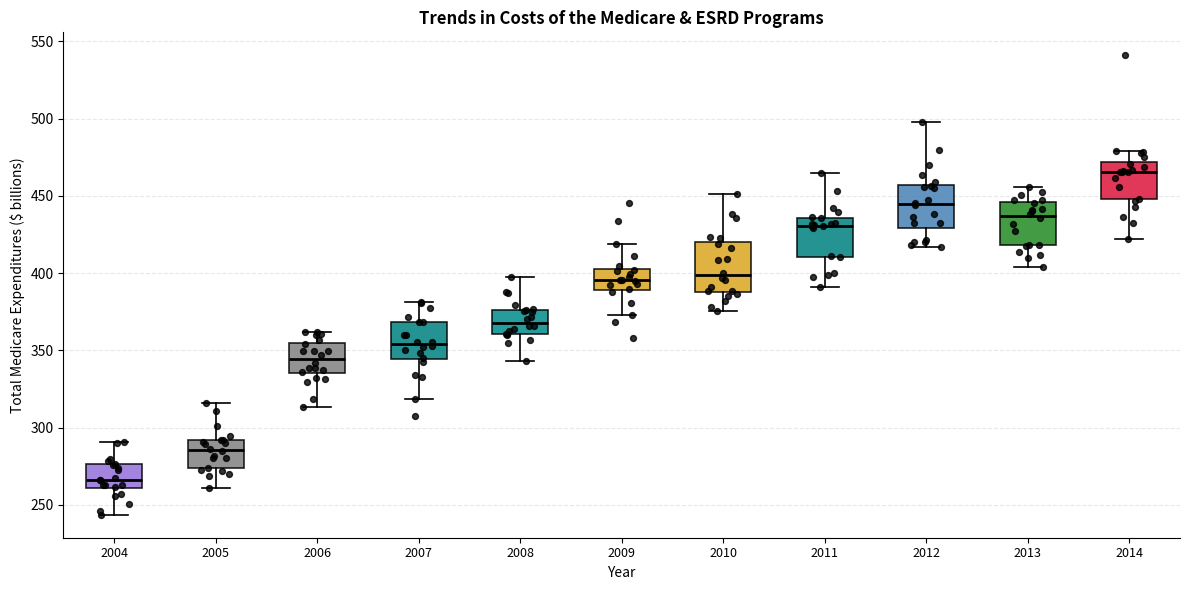

Which box has the highest median line?

2014